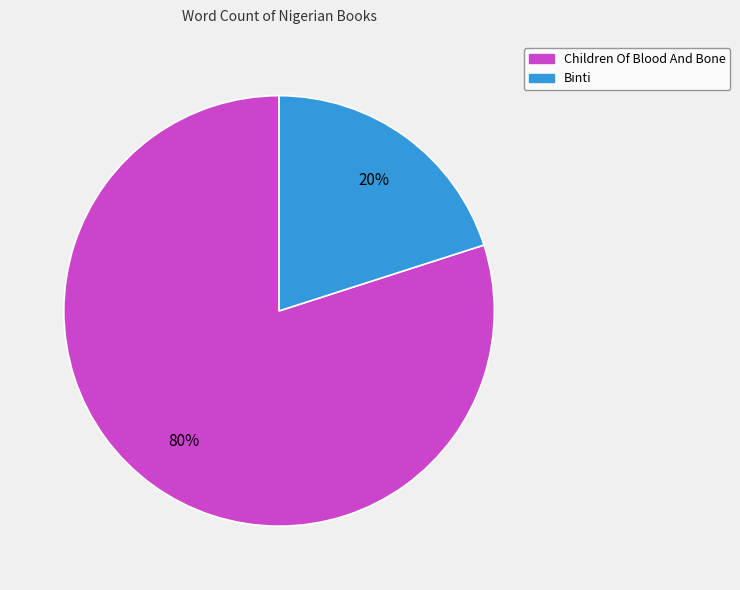

Is there a majority slice in this chart?

Yes